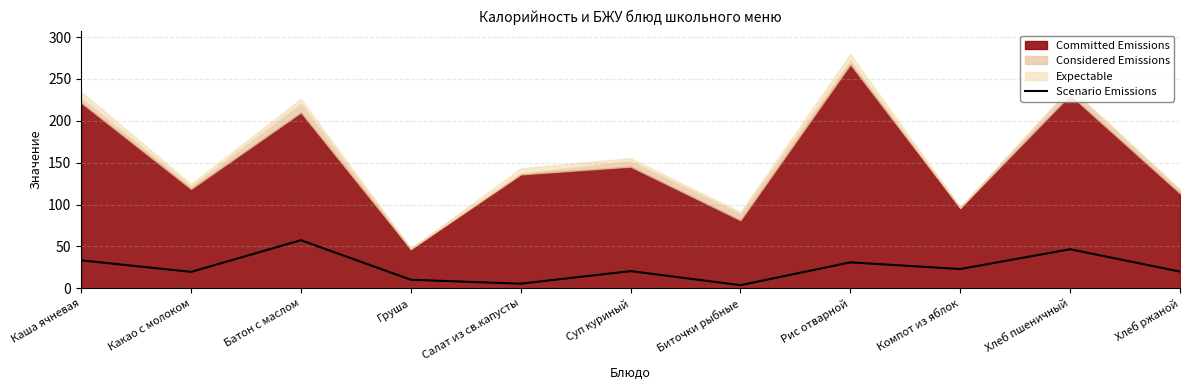

What is the maximum value for Scenario Emissions?

57.5